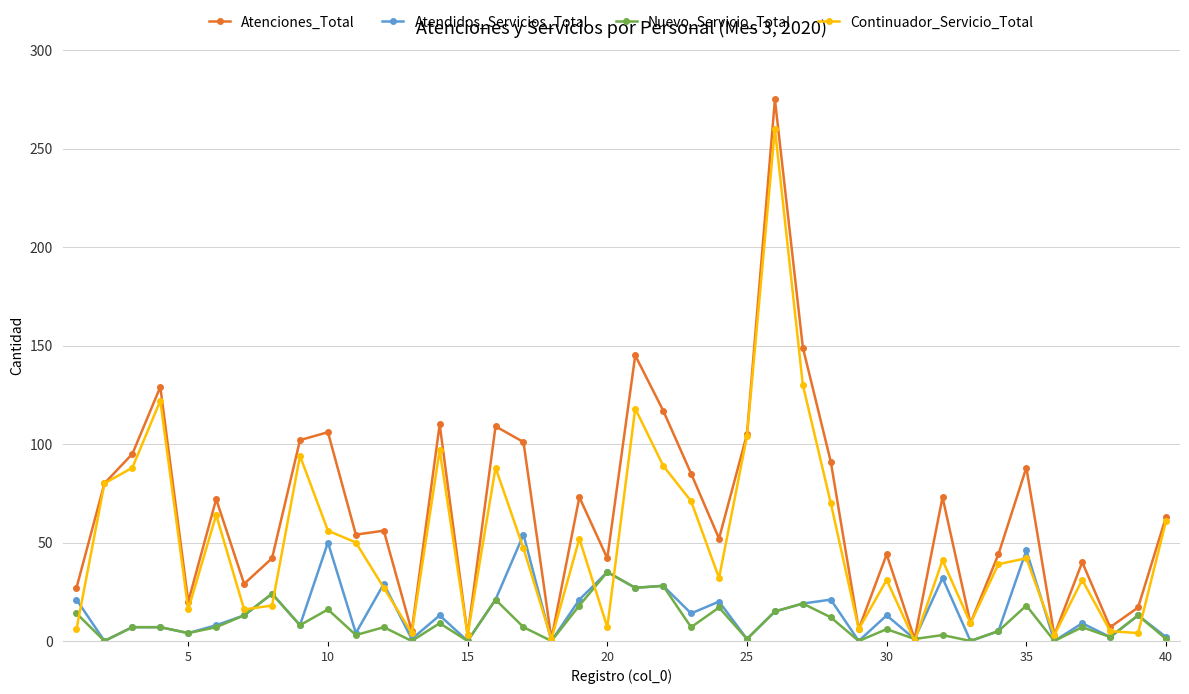

In Atenciones_Total, how many points are lower than both neighbors (excluding endpoints)?

13